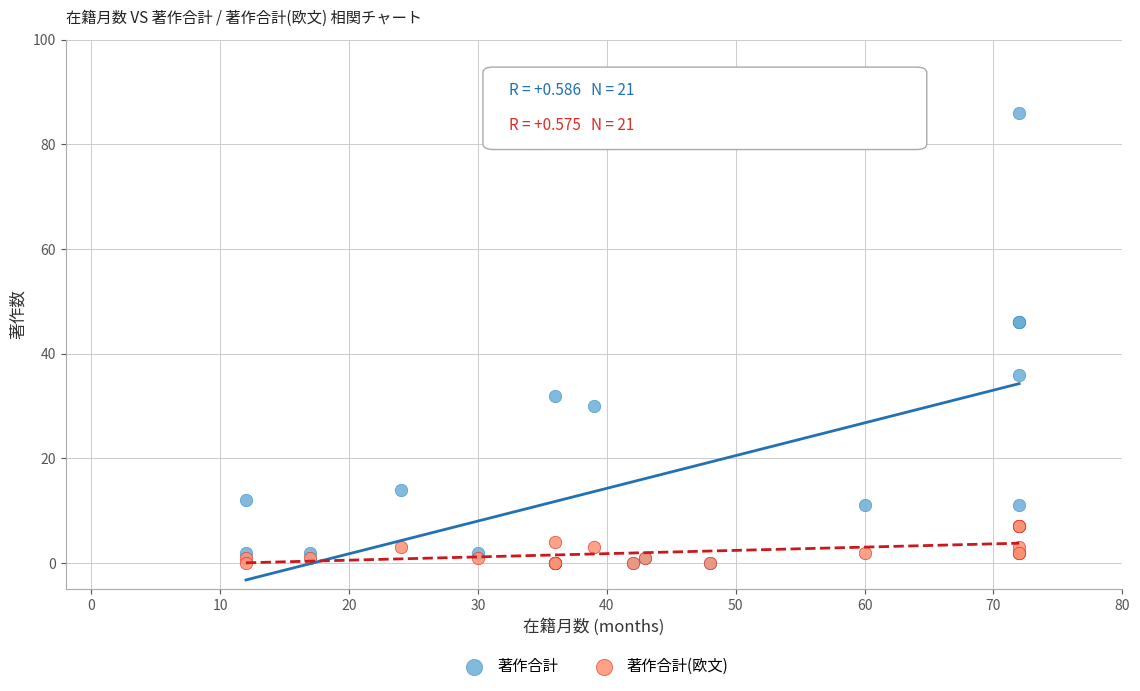

Which series has the widest spread of Y values?

著作合計